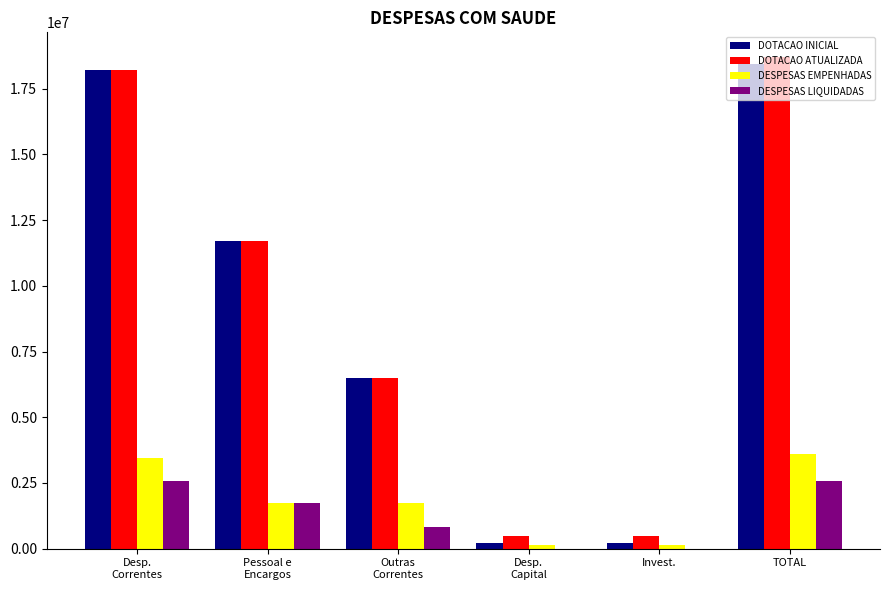

What is the total value across all series at Desp.
Correntes?

42451340.6